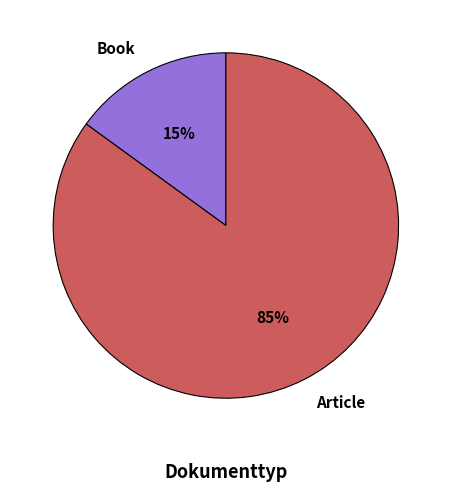

Does any single category account for the majority?

Yes